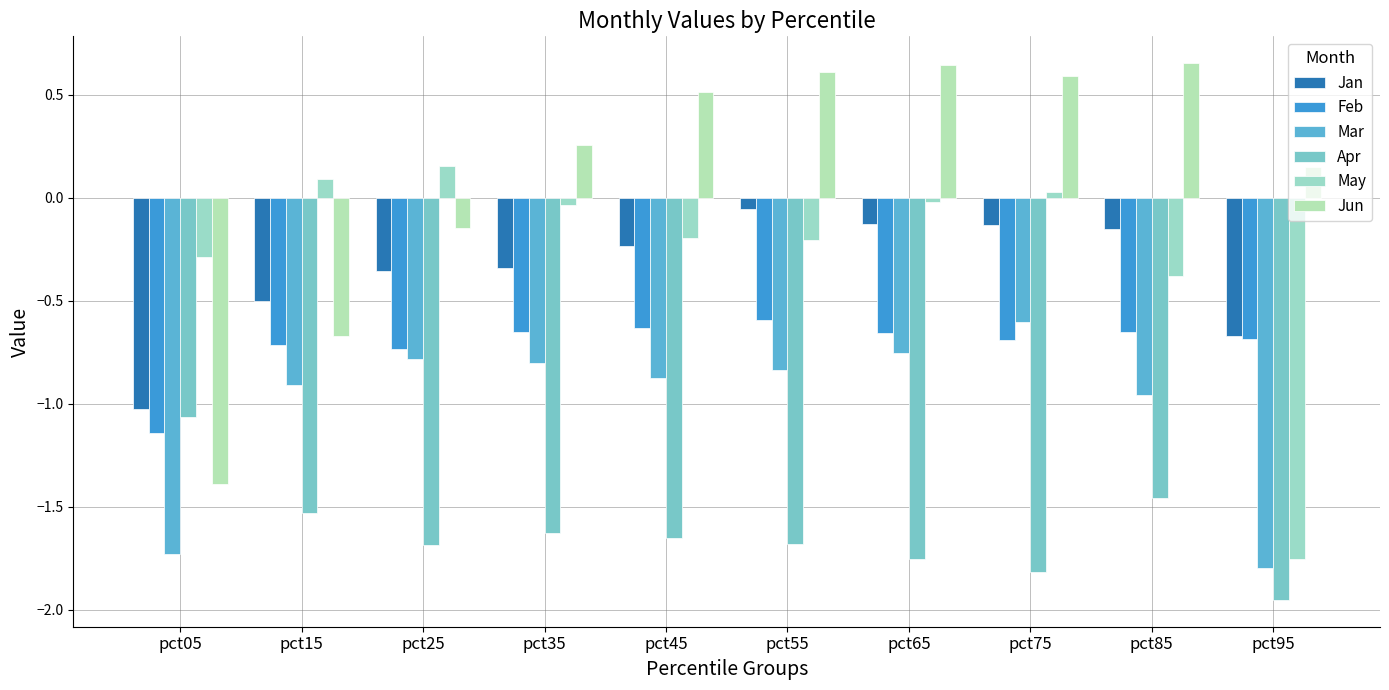

List the labels in order of Jun value, smallest first.

pct05, pct15, pct25, pct95, pct35, pct45, pct75, pct55, pct65, pct85